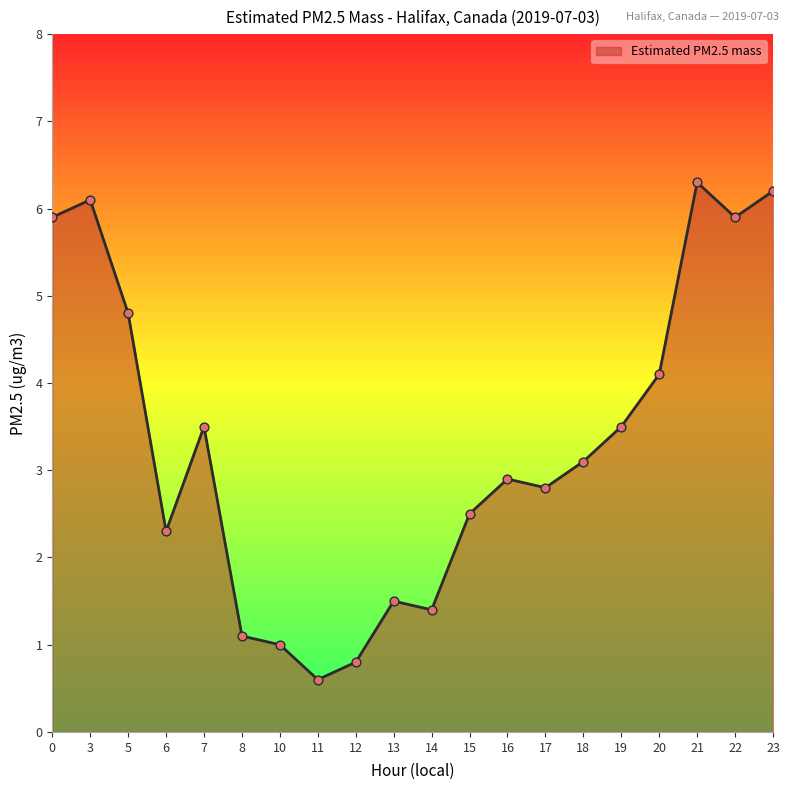

Between 20 and 13, which is larger?

20